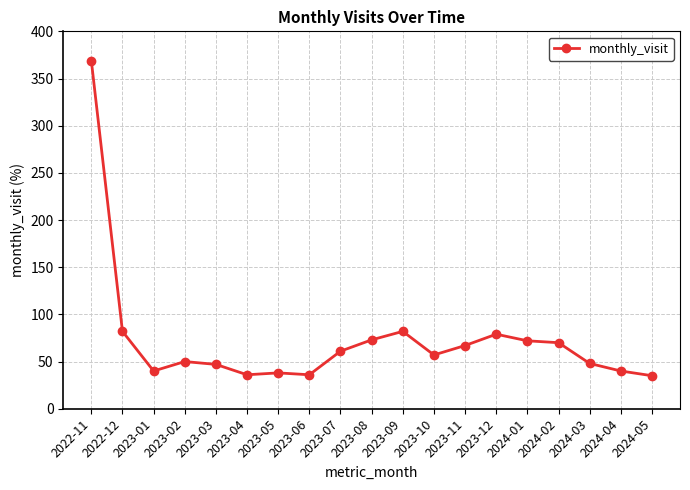

Between 2023-01 and 2024-02, which is larger?

2024-02